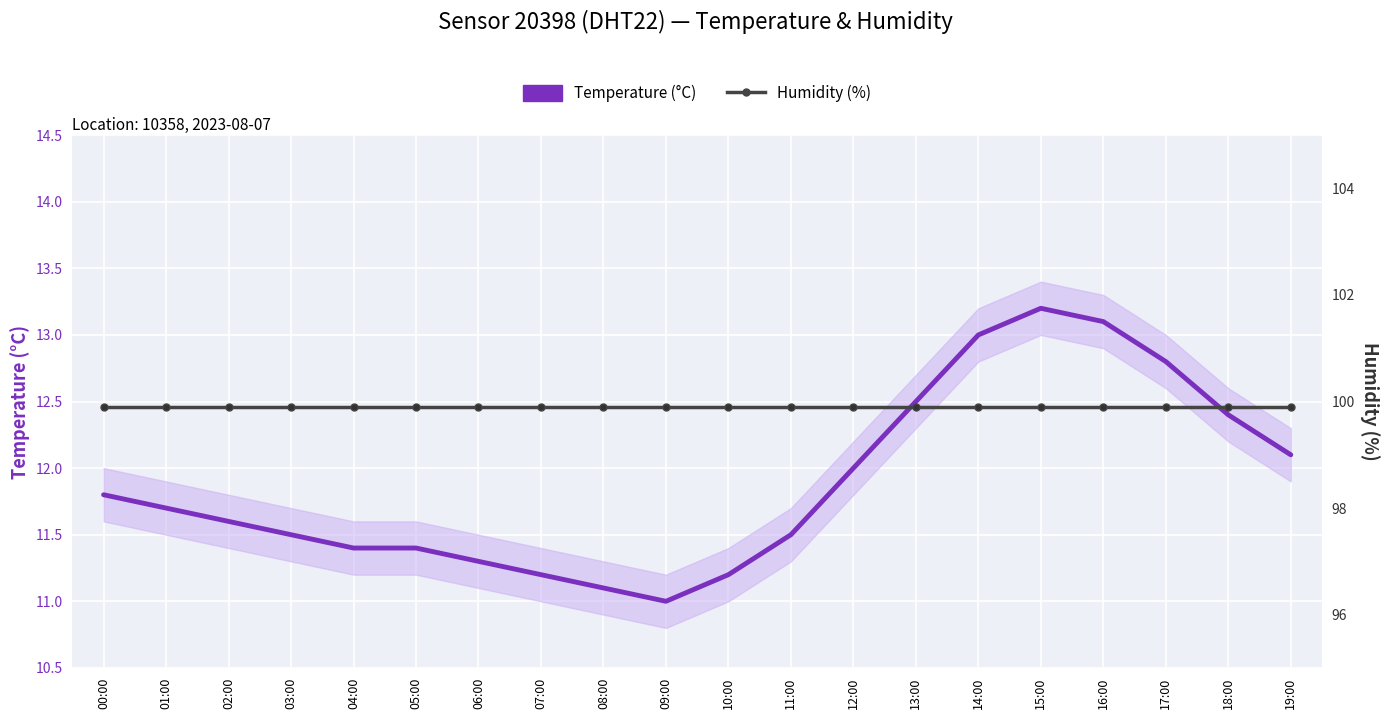

What is the maximum value shown in the chart?

99.9